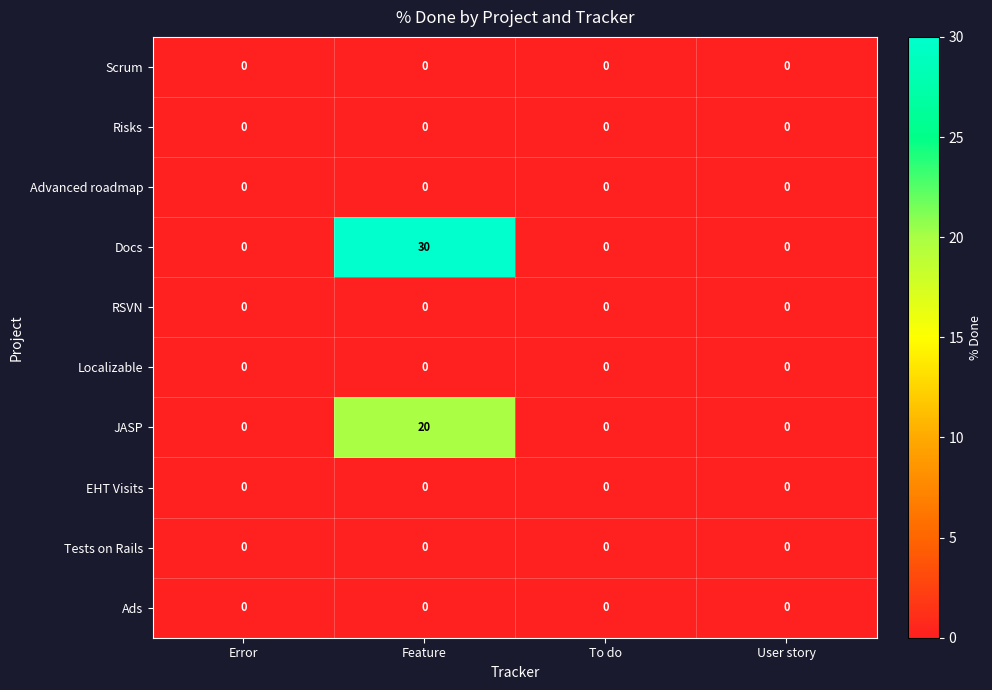

Which series has the largest range (max minus min)?

Docs